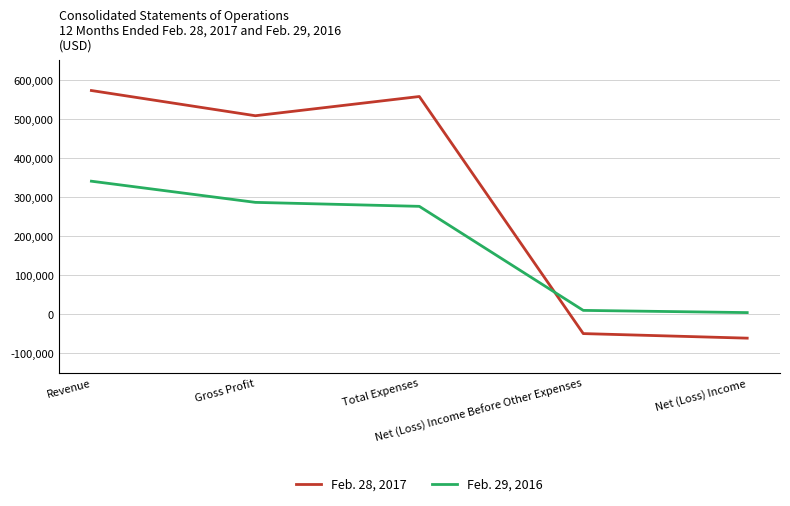

True or false: Feb. 29, 2016 has more than 0 points higher than both neighbors.

False